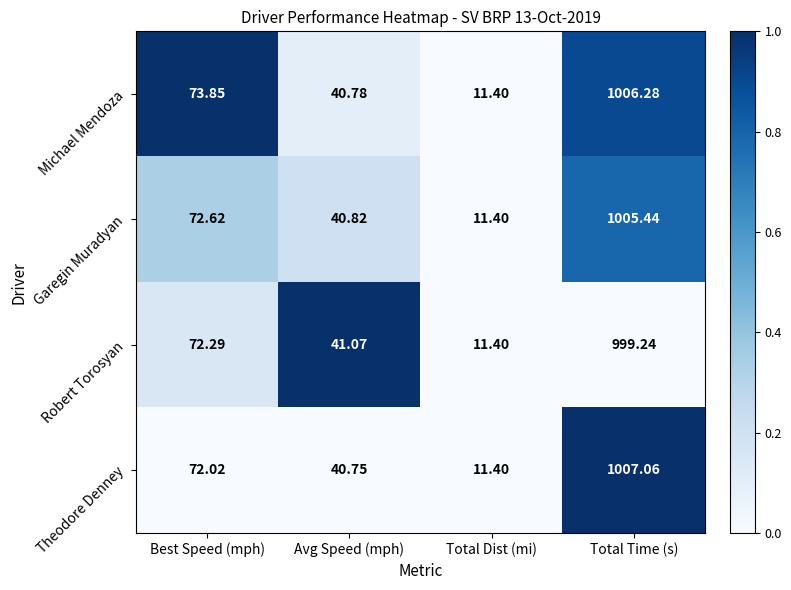

Which category has the lowest value in the Theodore Denney series?

Total Dist (mi)